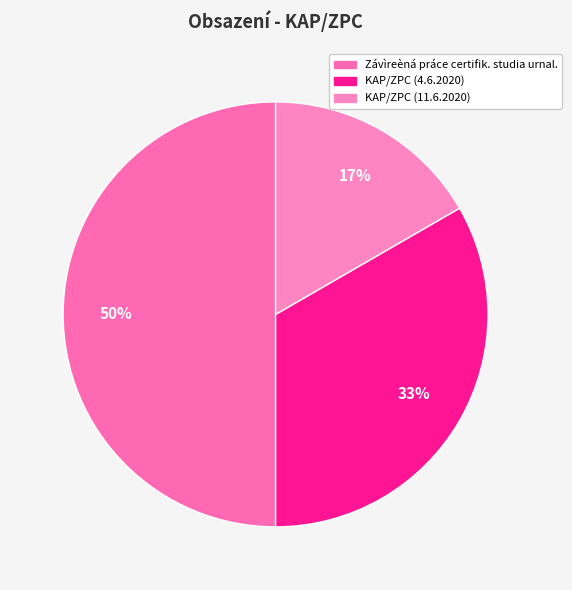

To the nearest percent, what portion does KAP/ZPC (11.6.2020) represent?

17%